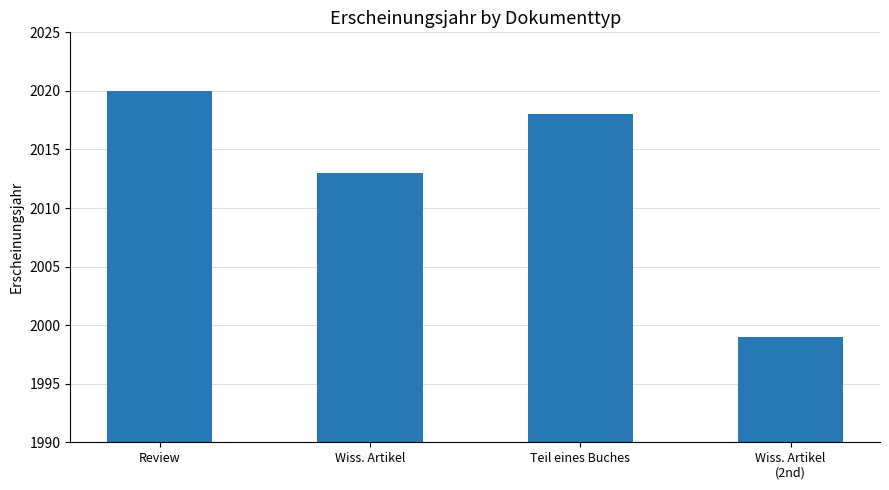

What position from the right is Review?

4